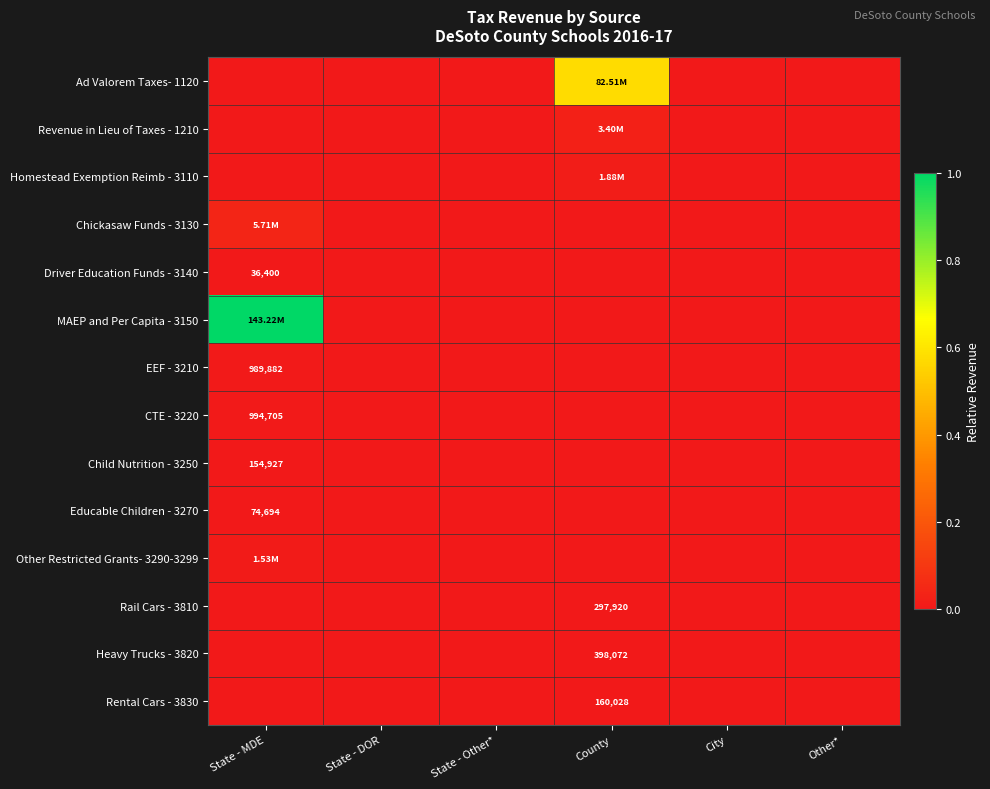

At State - DOR, list the series in order from smallest to largest.

Ad Valorem Taxes- 1120, Revenue in Lieu of Taxes - 1210, Homestead Exemption Reimb - 3110, Chickasaw Funds - 3130, Driver Education Funds - 3140, MAEP and Per Capita - 3150, EEF - 3210, CTE - 3220, Child Nutrition - 3250, Educable Children - 3270, Other Restricted Grants- 3290-3299, Rail Cars - 3810, Heavy Trucks - 3820, Rental Cars - 3830